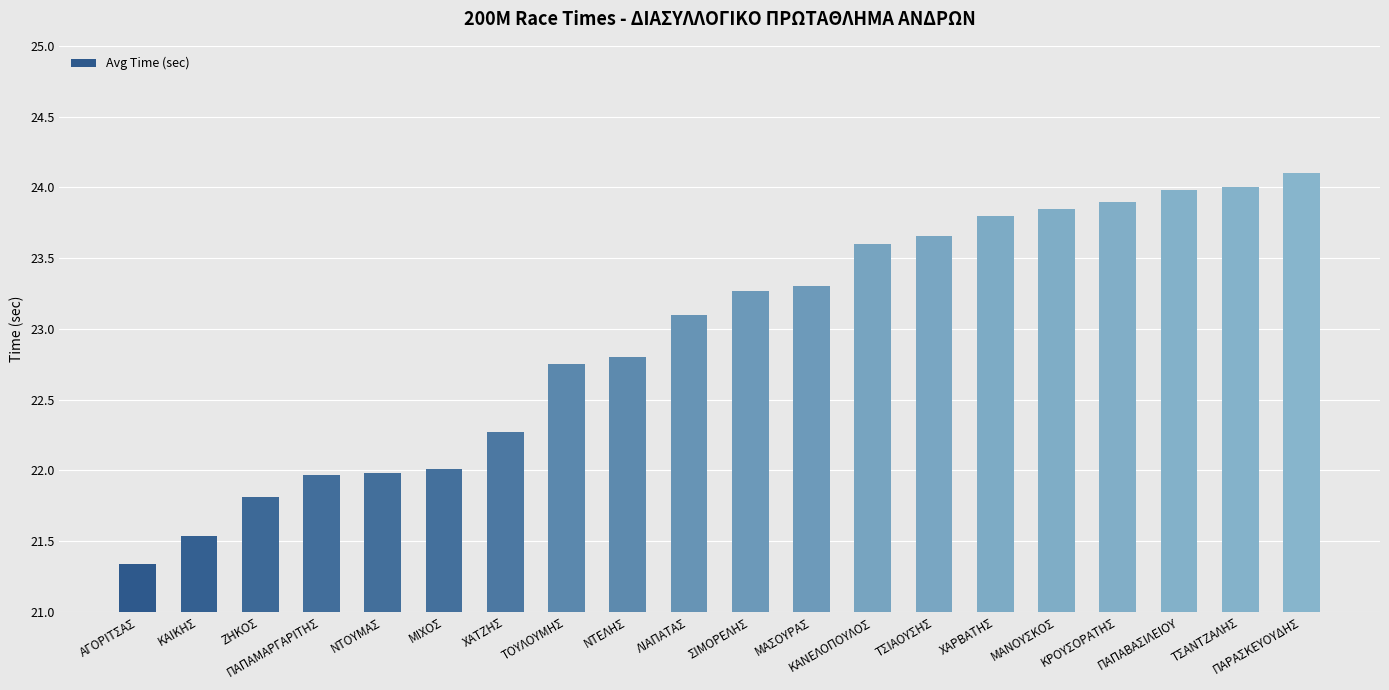

Between ΜΙΧΟΣ and ΧΑΤΖΗΣ, which is larger?

ΧΑΤΖΗΣ